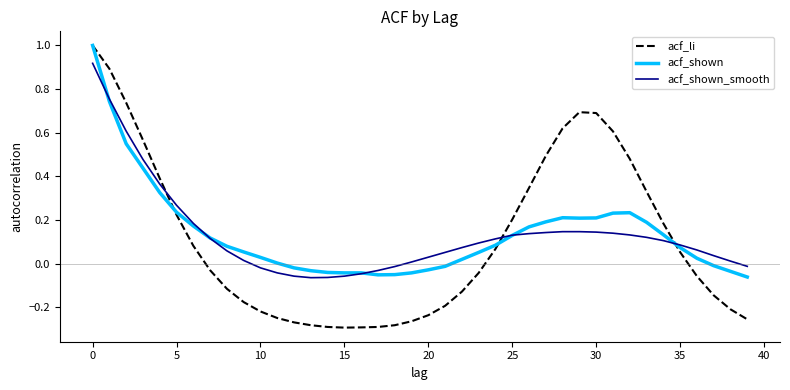

Which series has the widest spread of values?

acf_li